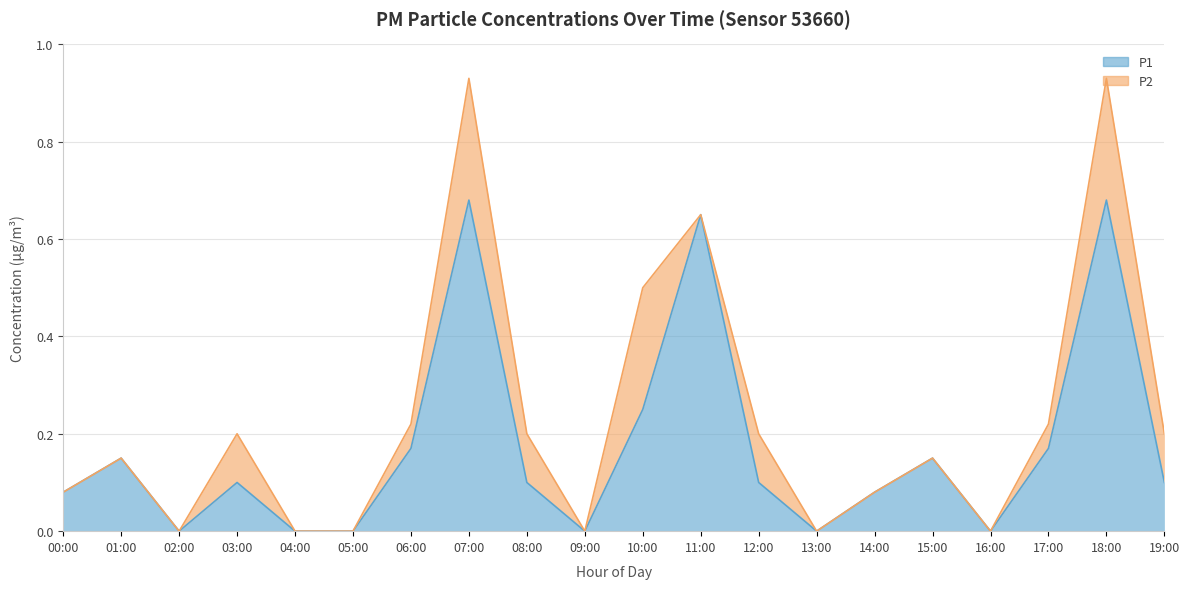

Read the value at 17:00.

0.2